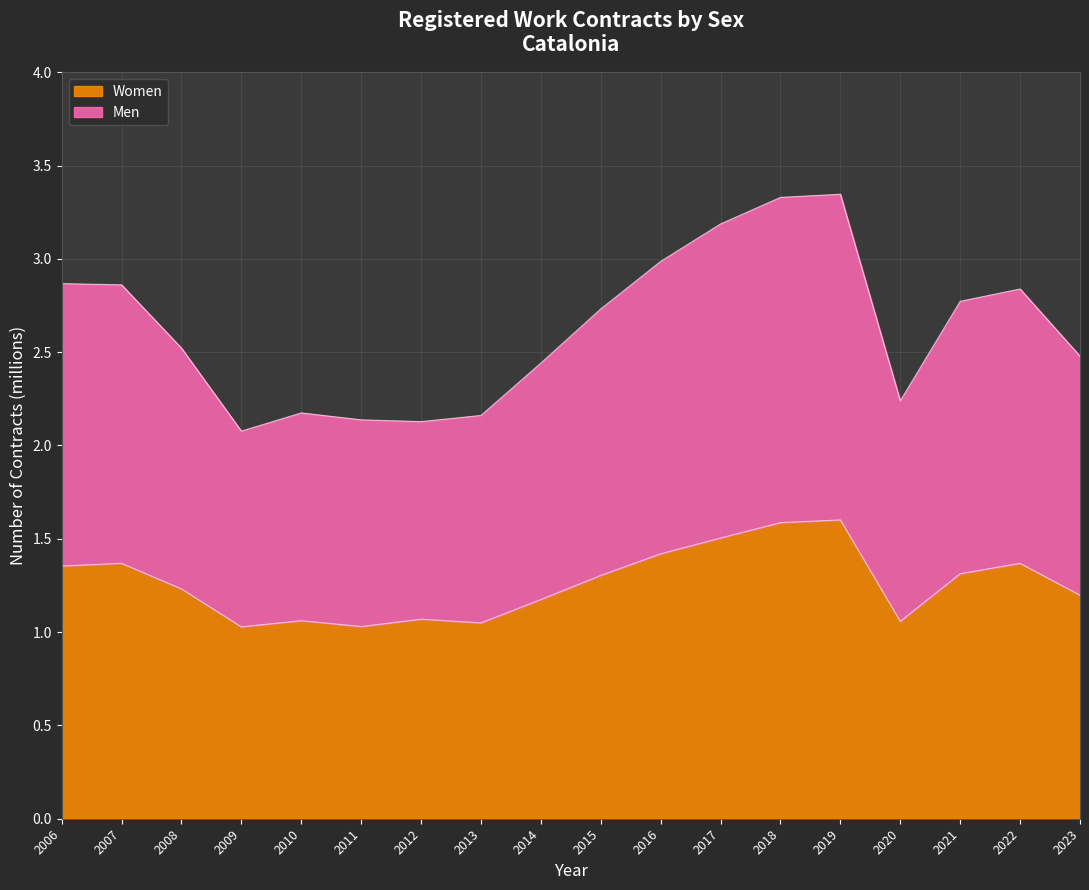

What are all the series names shown in the legend?

Women, Men